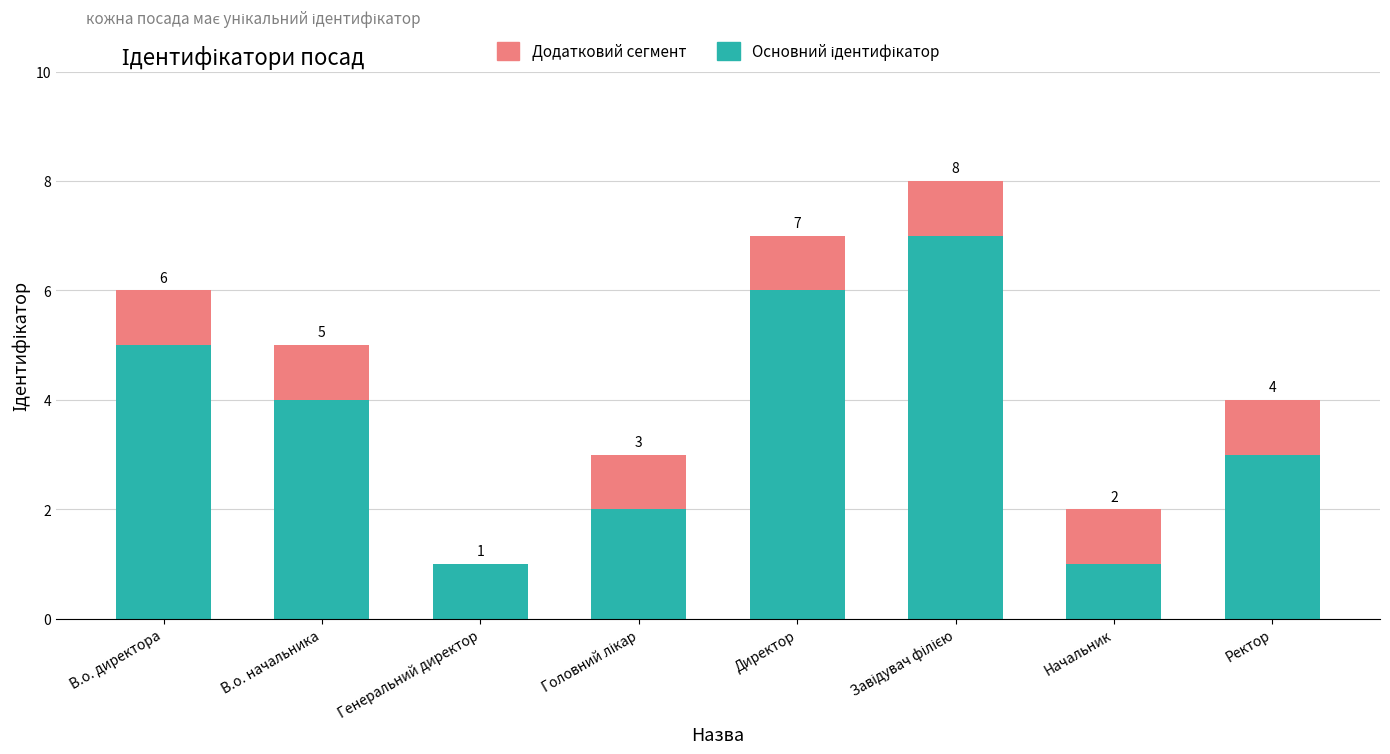

What is the label of the 5th bar from the right?

Головний лікар